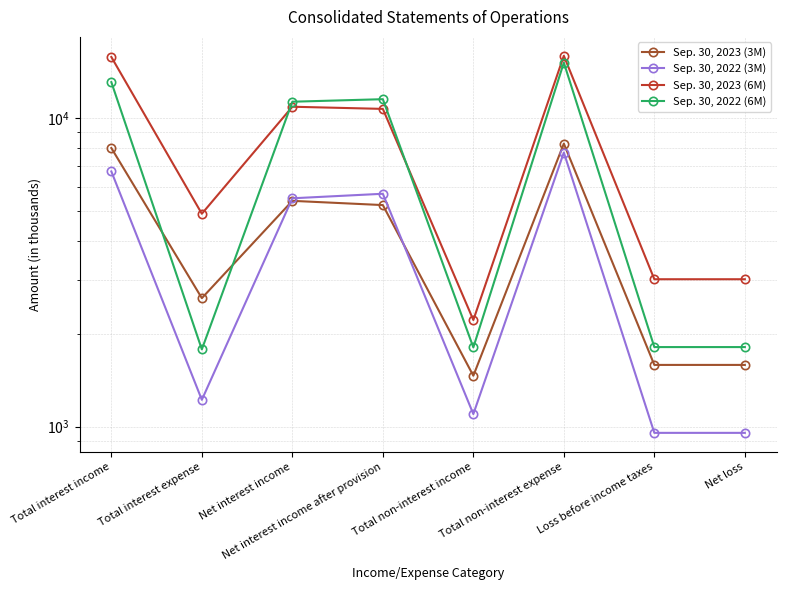

Is it true that Sep. 30, 2022 (3M) equals 955 at Net loss?

True